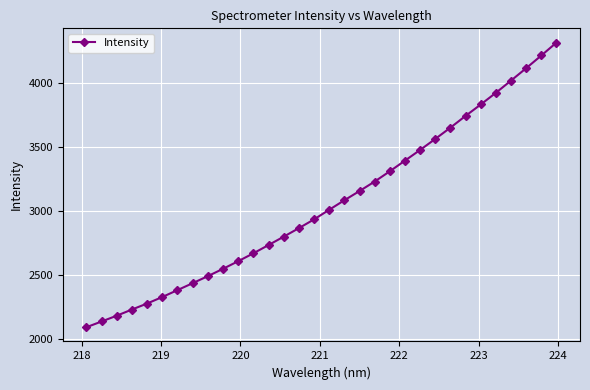

What is the difference between the maximum and minimum values?

2224.2